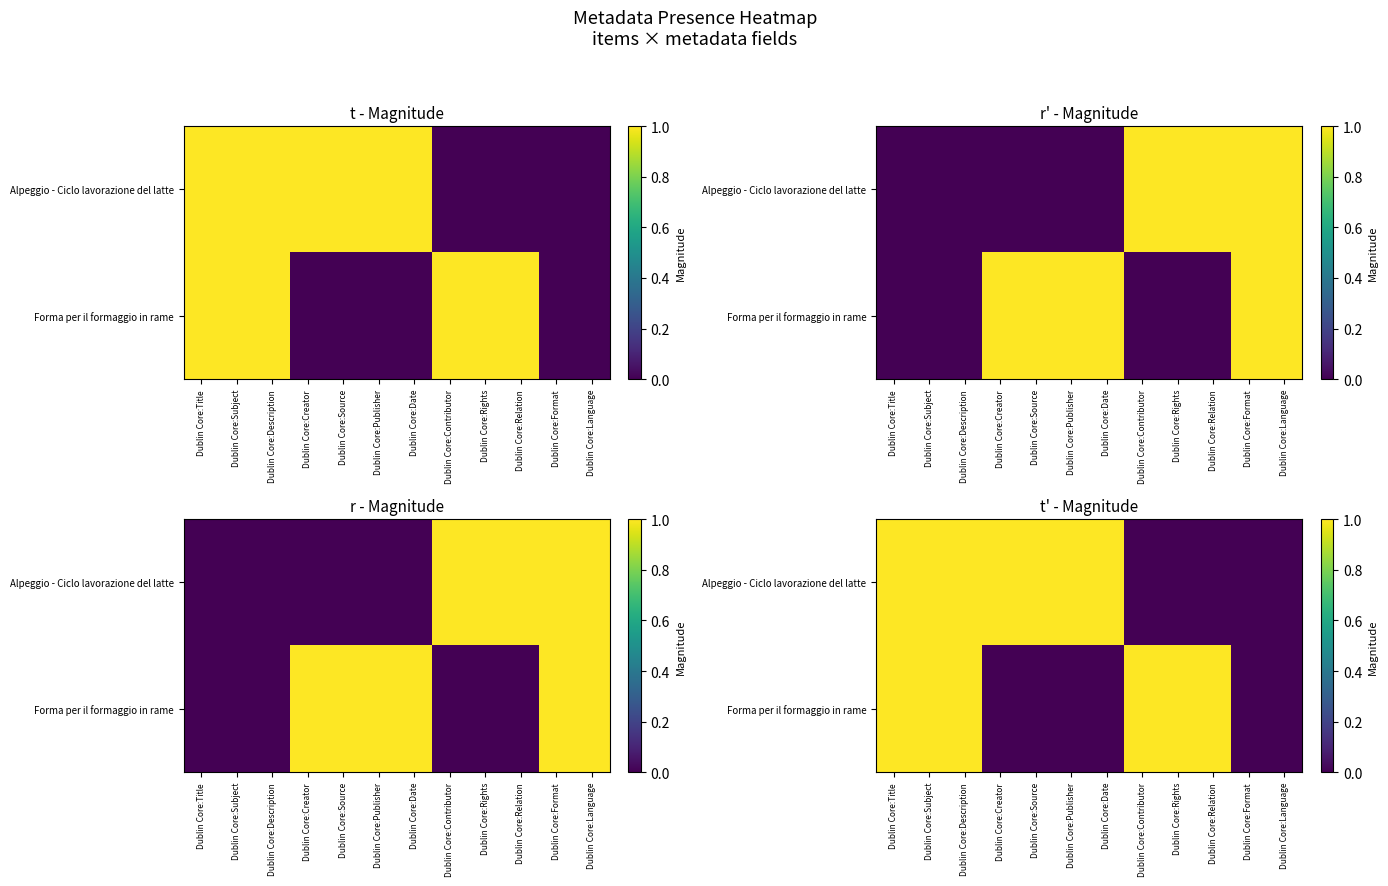

List the labels in order of Forma per il formaggio in rame value, largest first.

Dublin Core:Title, Dublin Core:Subject, Dublin Core:Description, Dublin Core:Contributor, Dublin Core:Rights, Dublin Core:Relation, Dublin Core:Creator, Dublin Core:Source, Dublin Core:Publisher, Dublin Core:Date, Dublin Core:Format, Dublin Core:Language